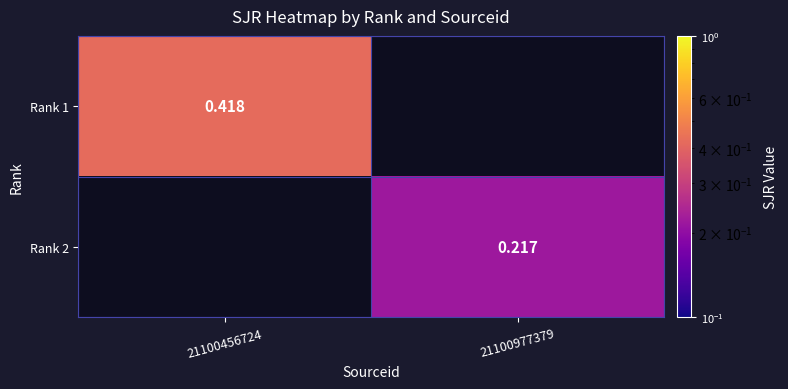

List the series in order of their peak value, highest first.

Rank 1, Rank 2